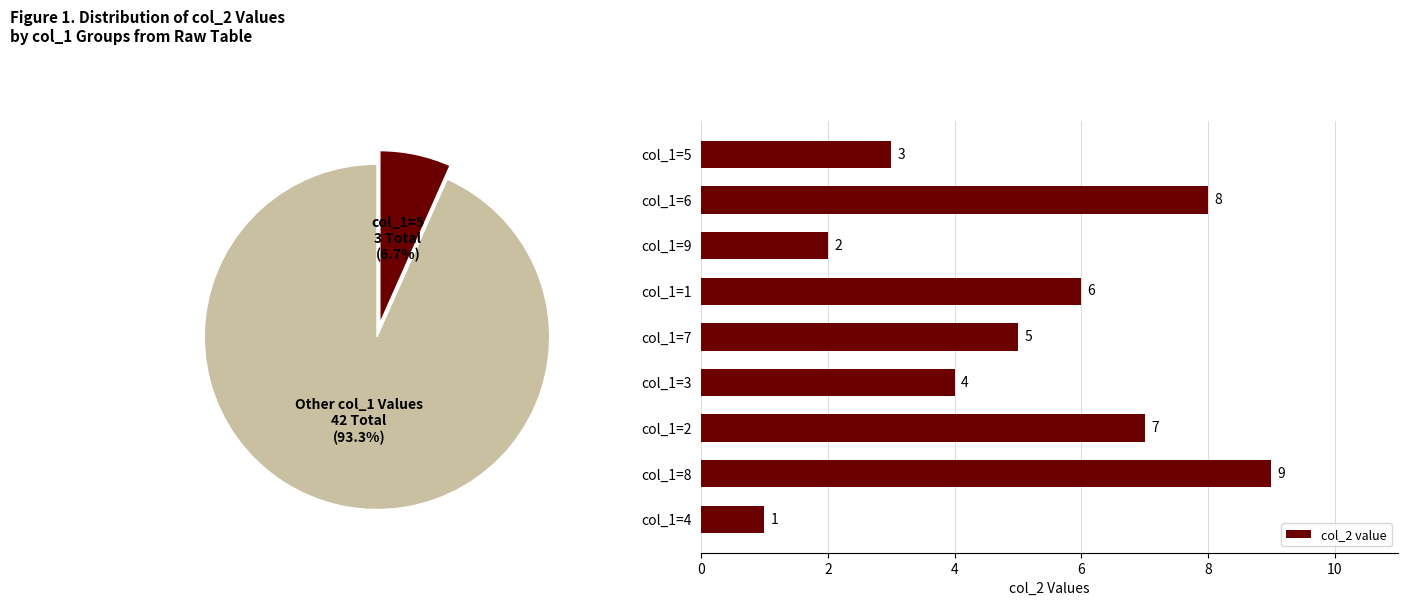

What is the difference between the maximum and minimum values in the col_2 value series?

8